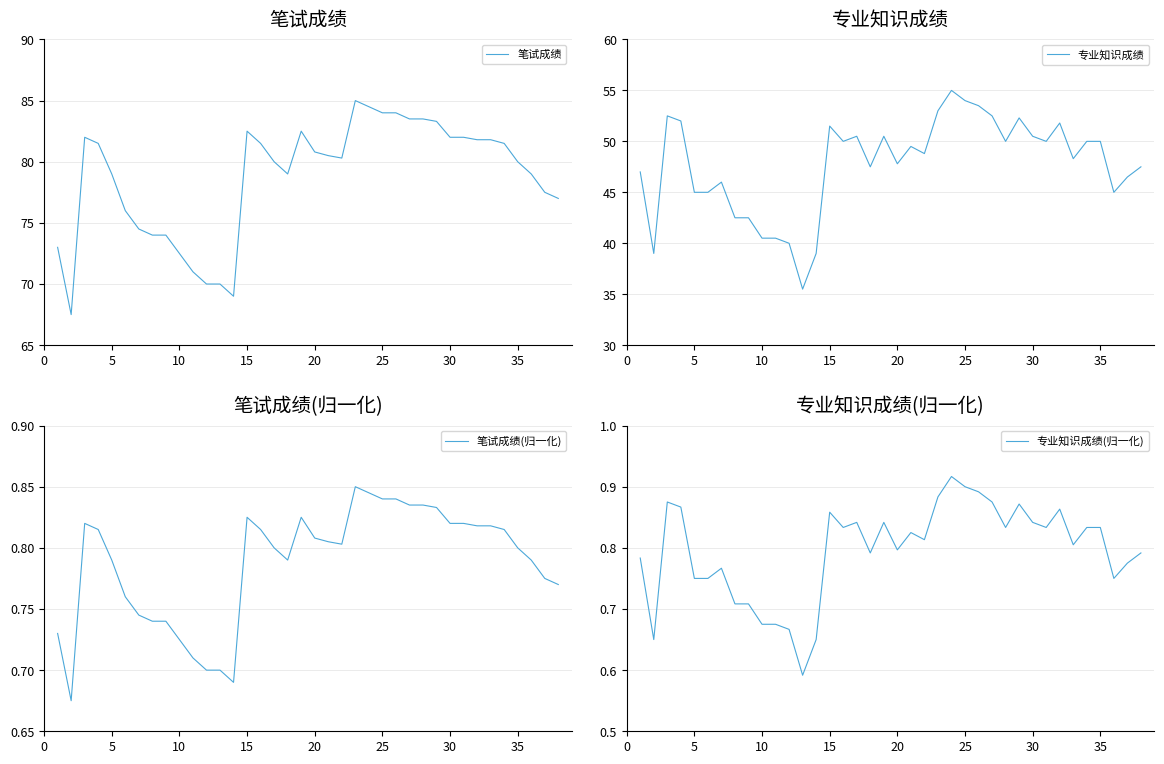

What are all the series names shown in the legend?

笔试成绩, 专业知识成绩, 笔试成绩(归一化), 专业知识成绩(归一化)